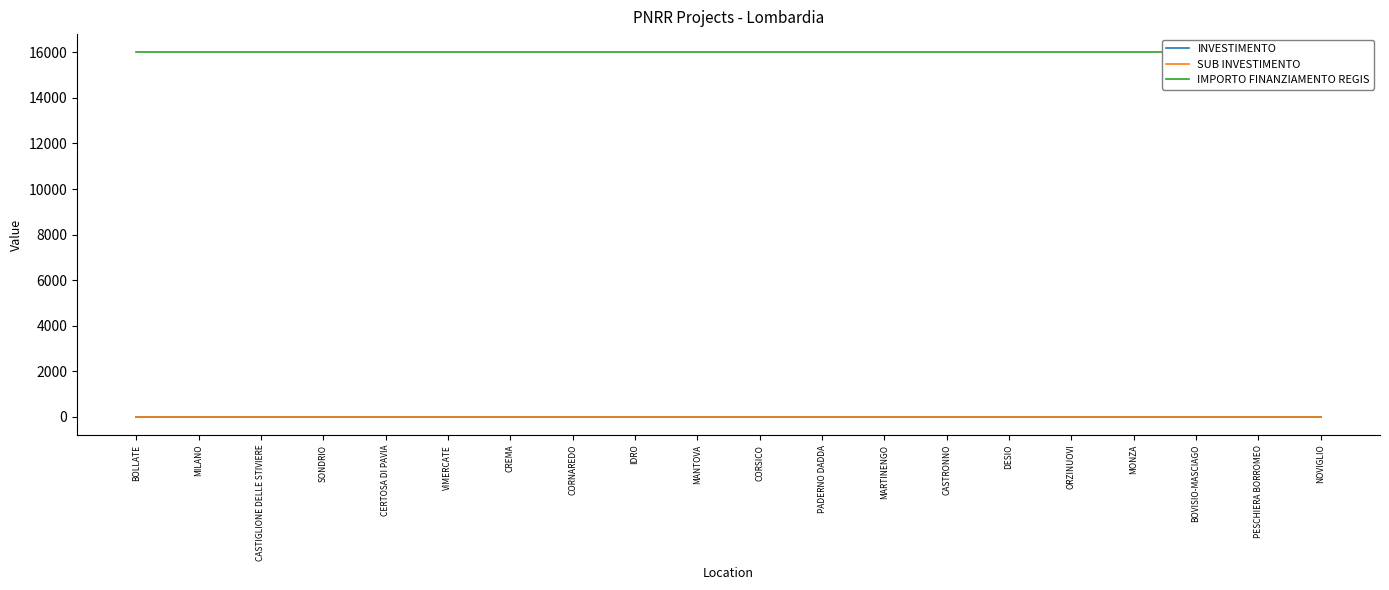

What is the label of the 8th point from the left?

CORNAREDO